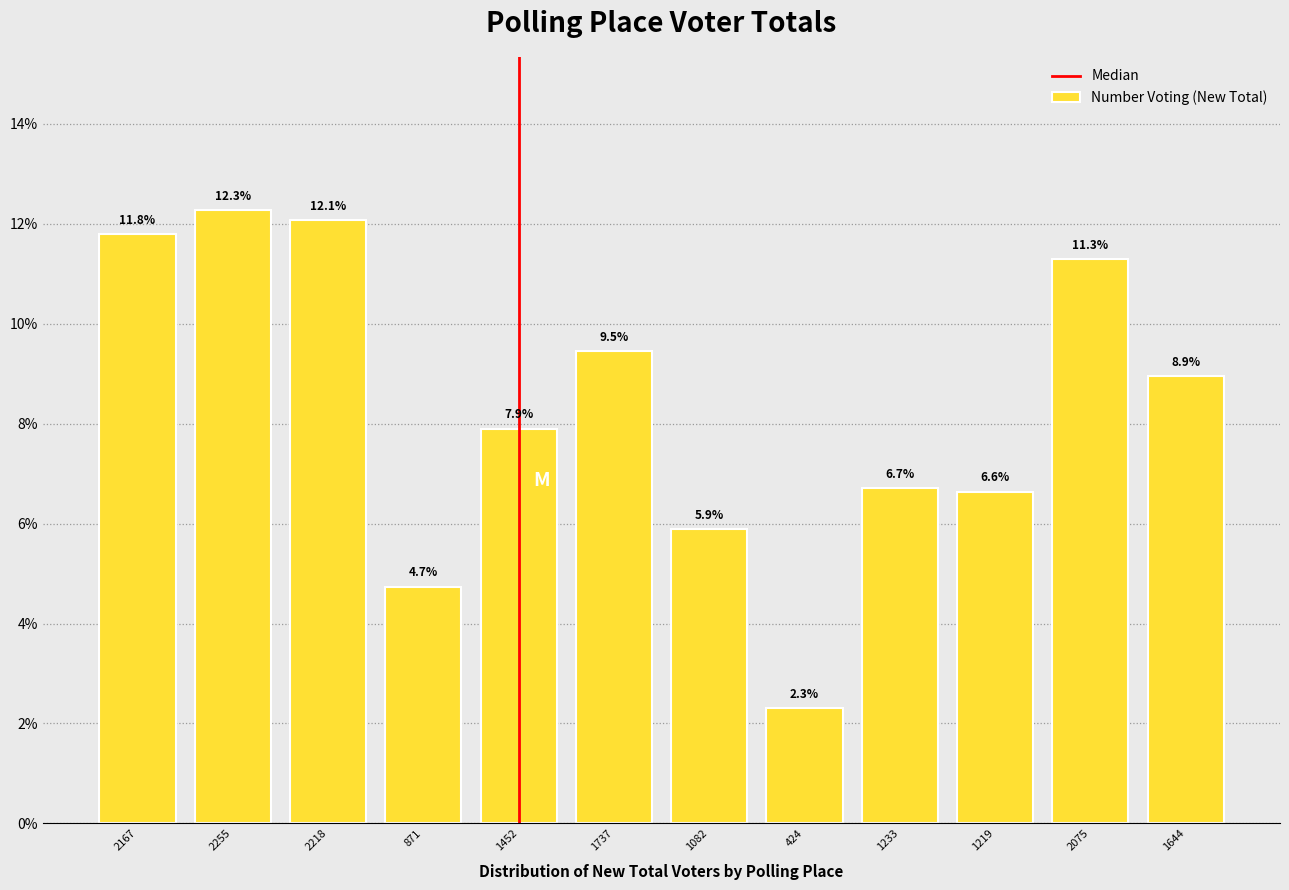

Reading left to right, list all the values displayed in this chart.

11.8	12.3	12.1	4.7	7.9	9.5	5.9	2.3	6.7	6.6	11.3	8.9